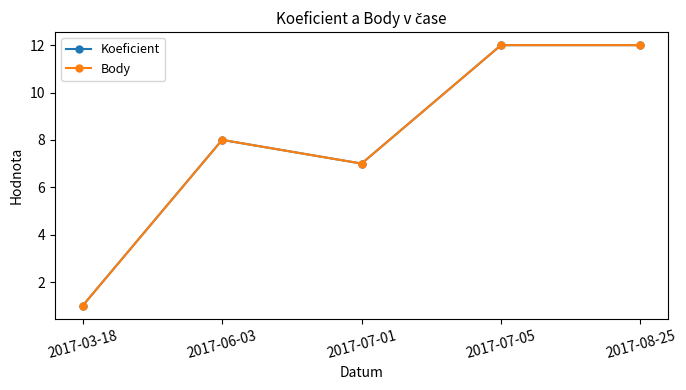

What is the label of the 2nd point from the left?

2017-06-03